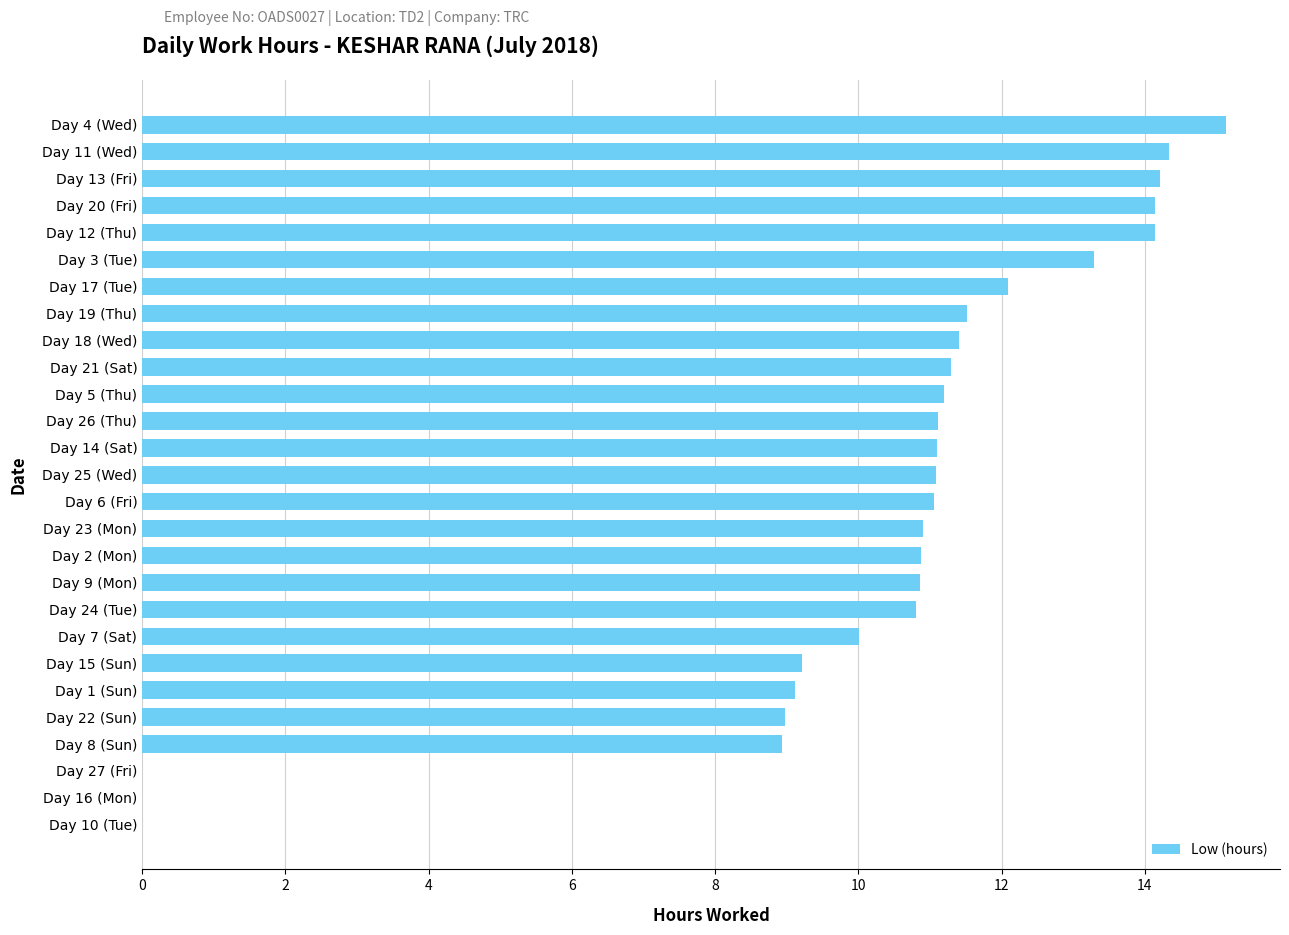

What is the sum of all values?

276.8